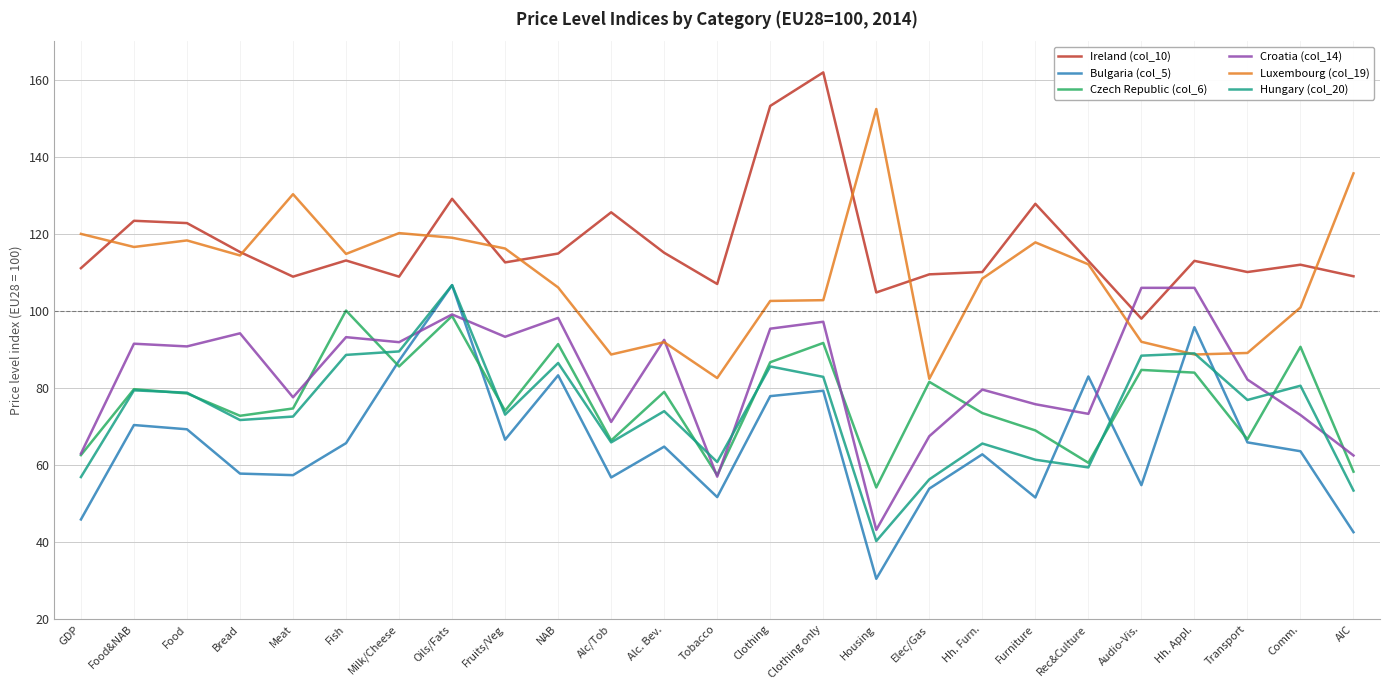

What are all the series names shown in the legend?

Ireland (col_10), Bulgaria (col_5), Czech Republic (col_6), Croatia (col_14), Luxembourg (col_19), Hungary (col_20)